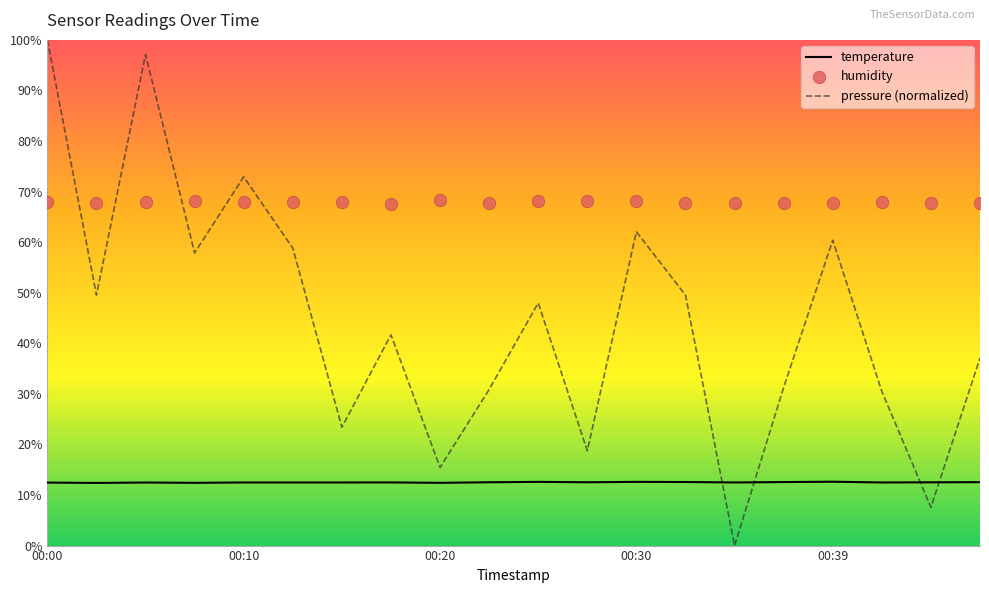

Which series has the largest total across all categories?

humidity